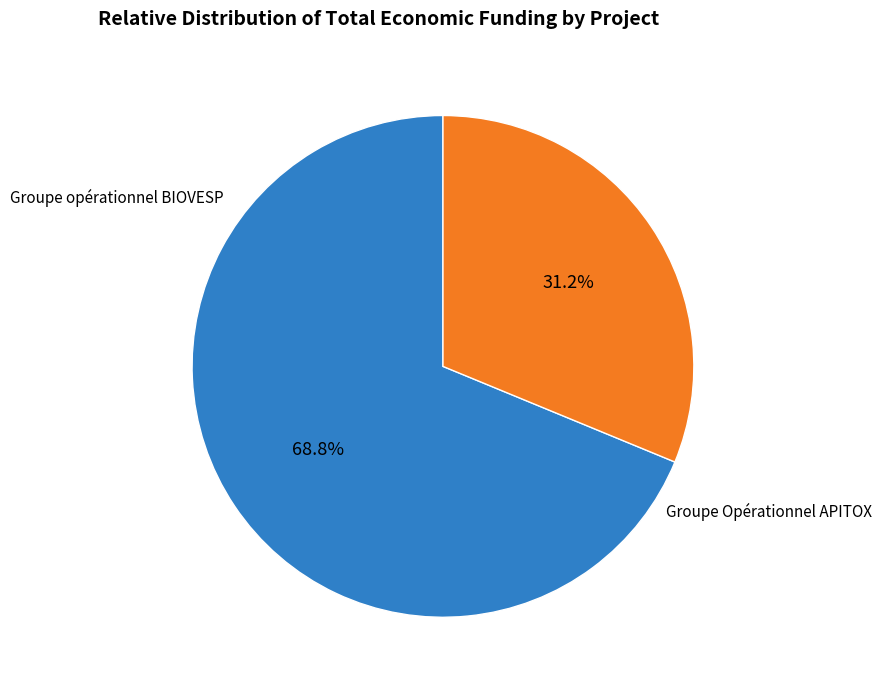

Which slice is the largest?

Groupe opérationnel BIOVESP